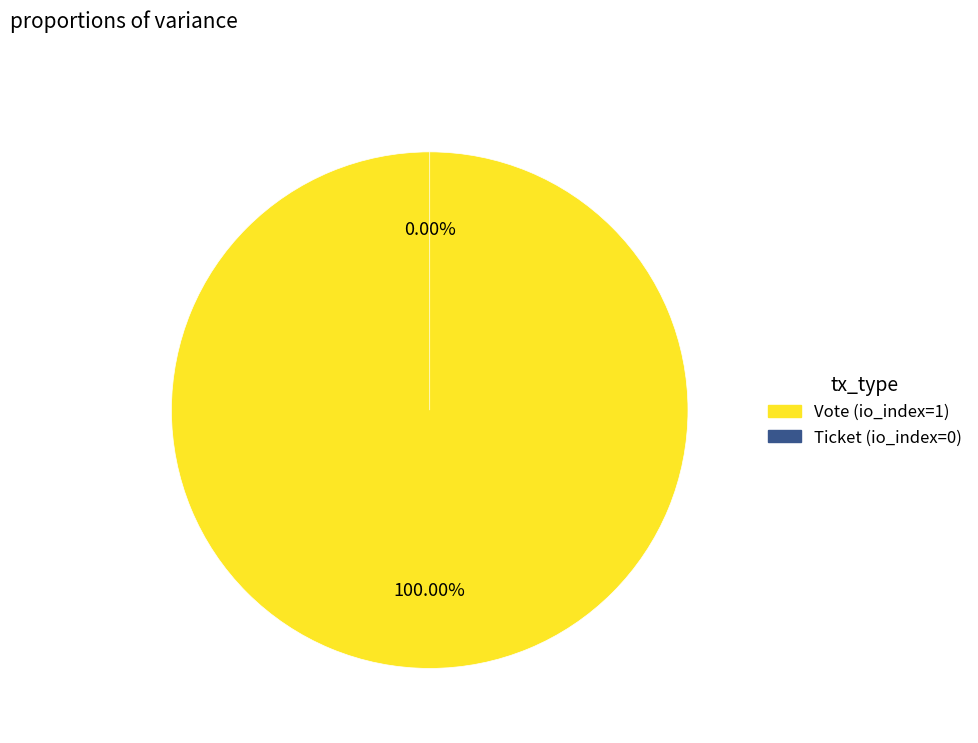

Is Vote (io_index=1) the majority of the pie?

Yes